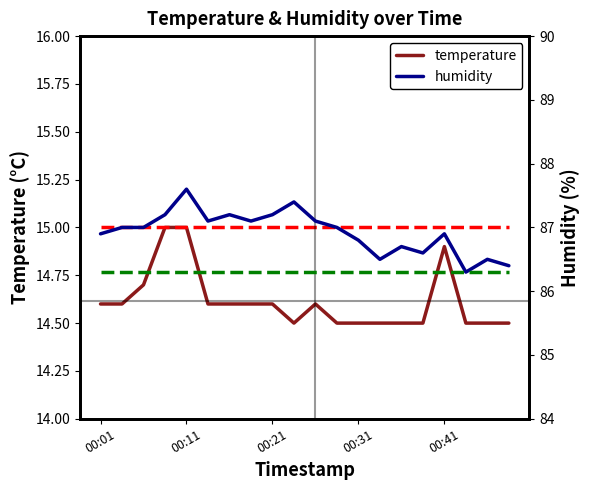

Reading right to left, extract all data points from this chart.

temperature: 00:48=14.5	00:46=14.5	00:43=14.5	00:41=14.9	00:38=14.5	00:36=14.5	00:33=14.5	00:31=14.5	00:28=14.5	00:26=14.6	00:23=14.5	00:21=14.6	00:18=14.6	00:16=14.6	00:13=14.6	00:11=15.0	00:08=15.0	00:06=14.7	00:03=14.6	00:01=14.6
humidity: 00:48=86.4	00:46=86.5	00:43=86.3	00:41=86.9	00:38=86.6	00:36=86.7	00:33=86.5	00:31=86.8	00:28=87.0	00:26=87.1	00:23=87.4	00:21=87.2	00:18=87.1	00:16=87.2	00:13=87.1	00:11=87.6	00:08=87.2	00:06=87.0	00:03=87.0	00:01=86.9